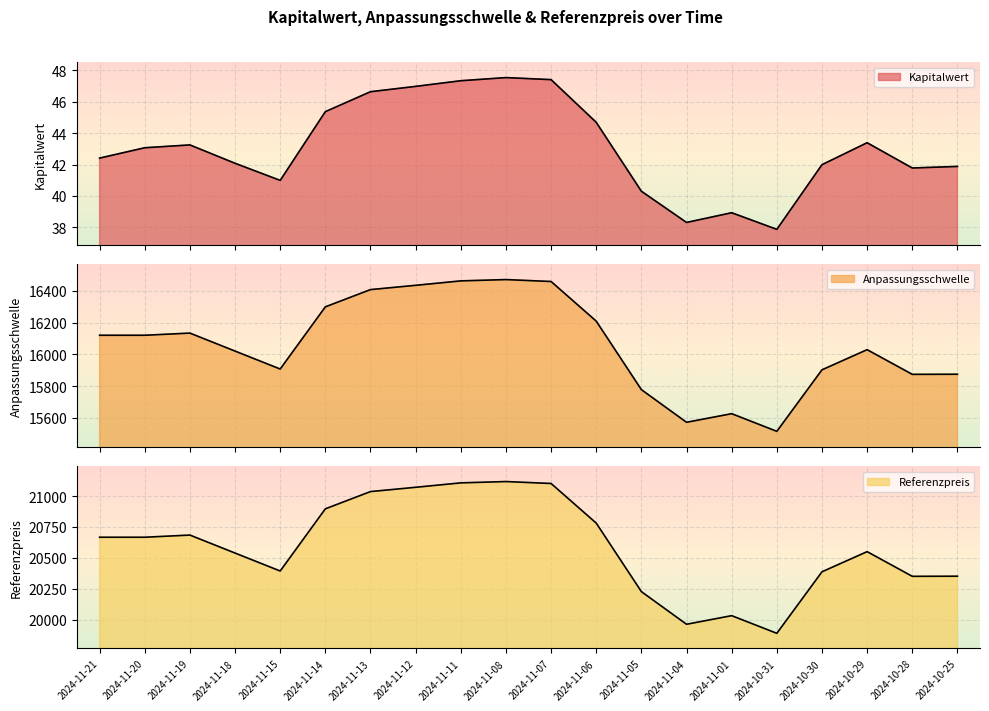

Is the value of Referenzpreis at 2024-11-20 greater than the value of Kapitalwert at 2024-10-31?

Yes